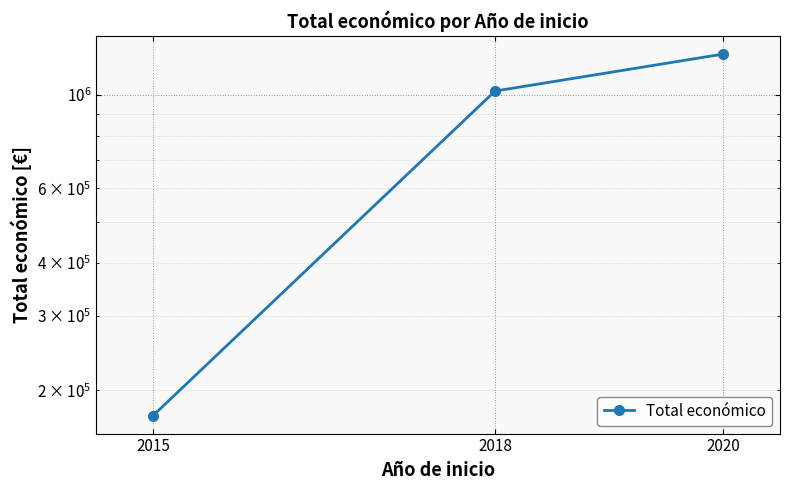

What is the difference between the values at 2020 and 2018?

226882